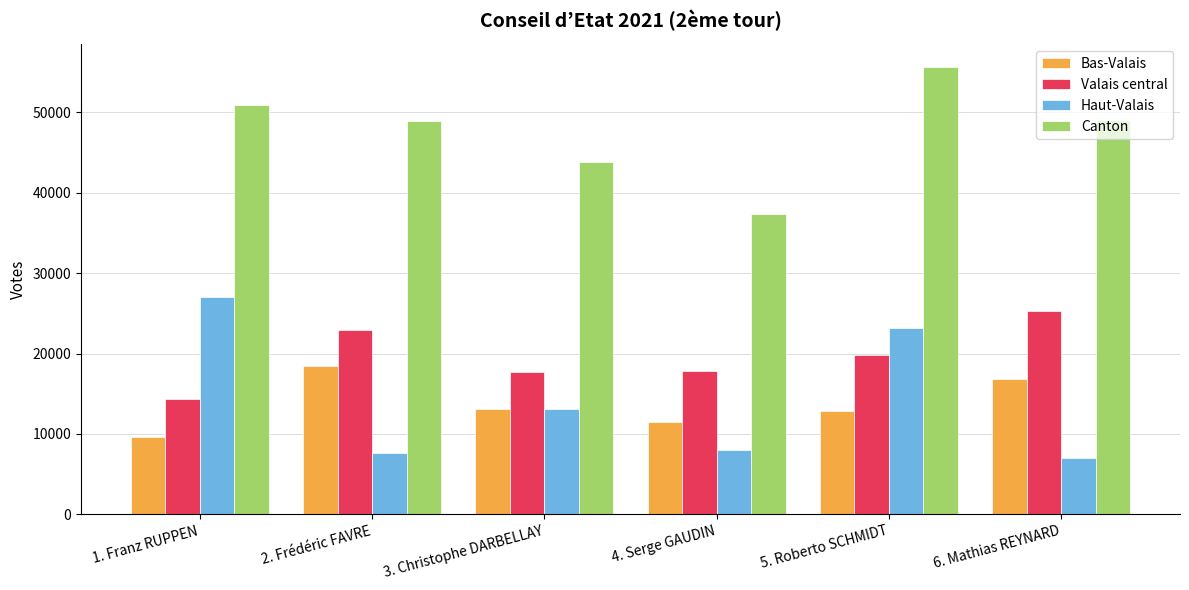

Where does the Canton series first go above 49094?

1. Franz RUPPEN